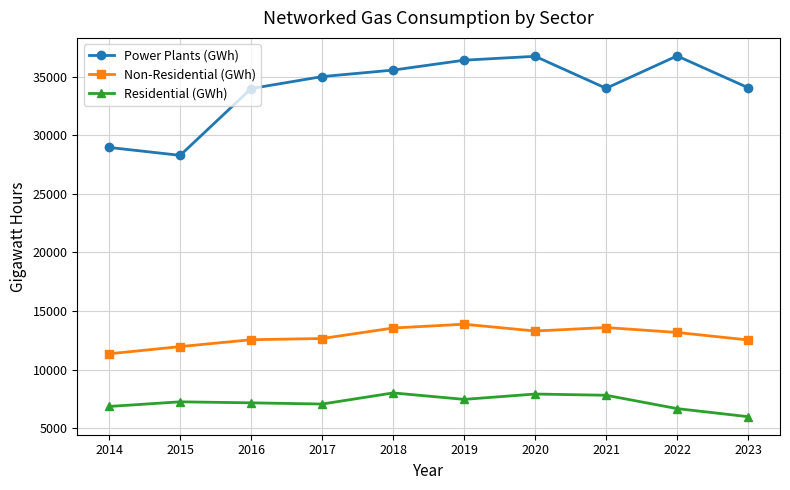

Rank the series by their average value, from highest to lowest.

Power Plants (GWh), Non-Residential (GWh), Residential (GWh)